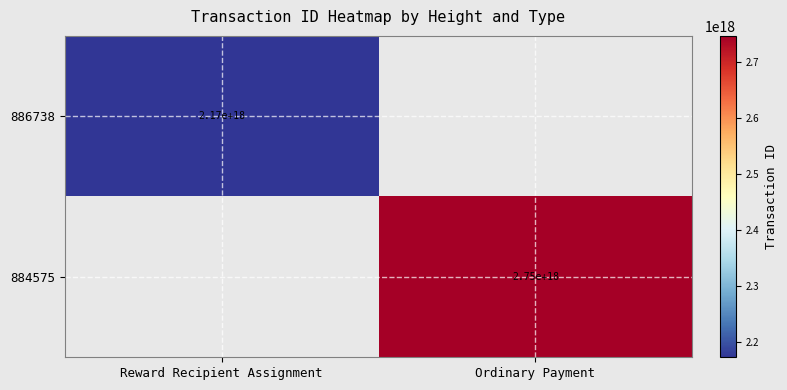

The 884575 series shows 2750000000000000000 at Ordinary Payment. True or false?

True